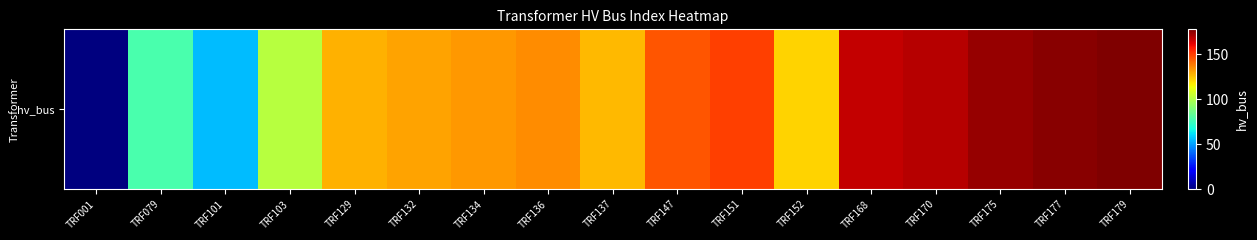

What is the ratio of the value at TRF151 to the value at TRF101?

2.7